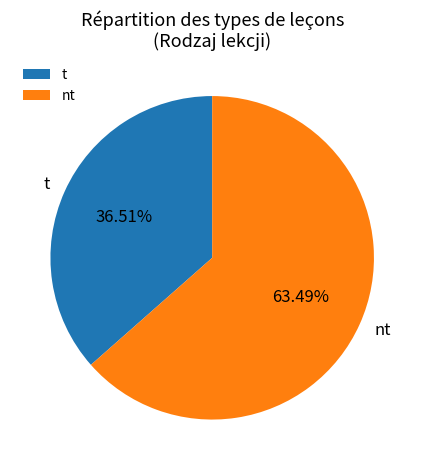

True or false: nt accounts for 78% of the total.

False